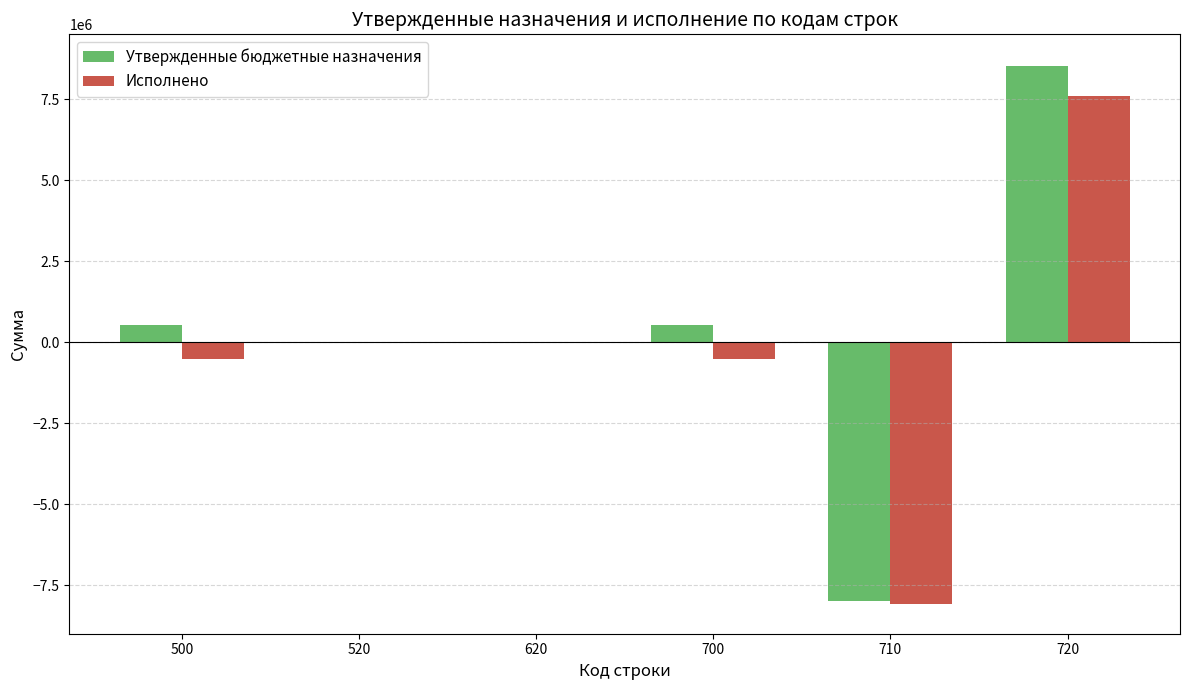

Does the chart contain stacked bars?

No